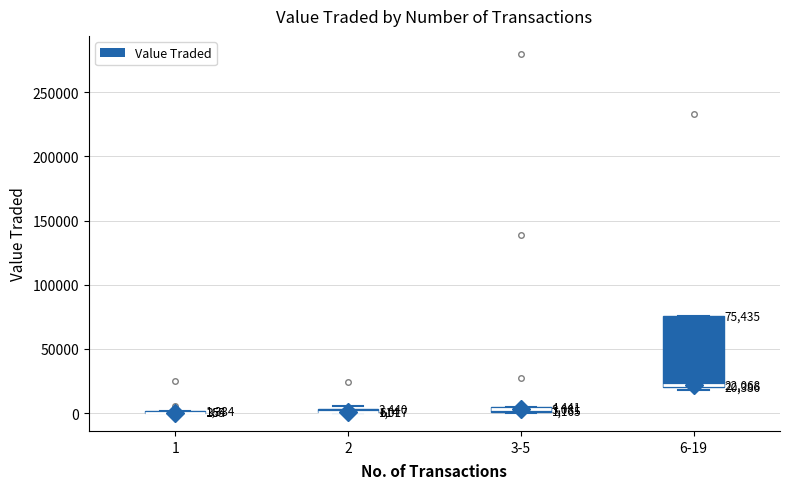

Which box is the tallest, from its lower edge to its upper edge?

6-19